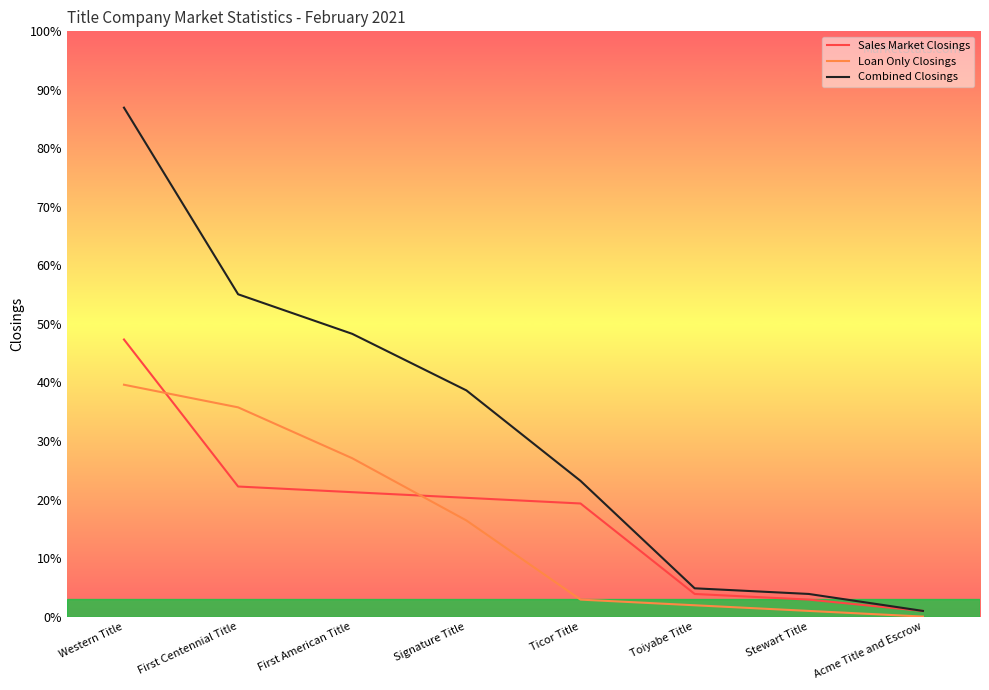

What is the value of the Sales Market Closings point at the 6th from the left?

4